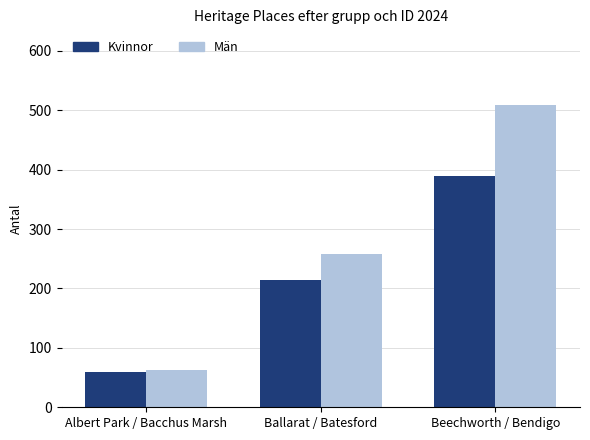

Reading left to right, extract all data points from this chart.

Kvinnor: Albert Park / Bacchus Marsh=60	Ballarat / Batesford=214	Beechworth / Bendigo=390
Män: Albert Park / Bacchus Marsh=62	Ballarat / Batesford=258	Beechworth / Bendigo=509